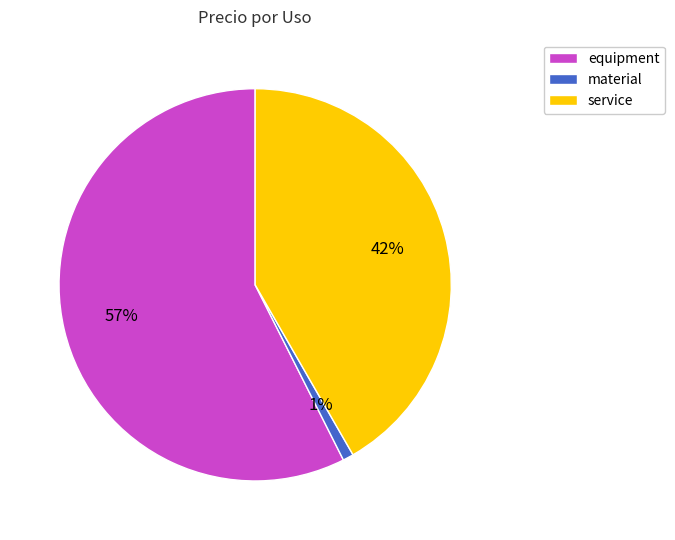

Combined, do service and material account for over 50%?

No